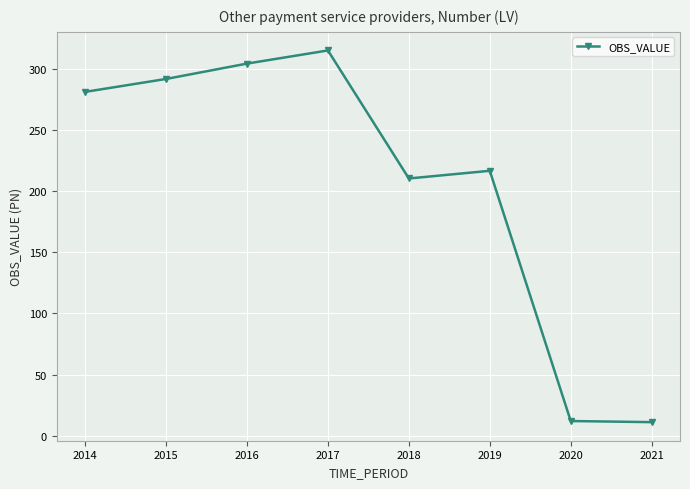

What is the change in value from 2014 to 2021?

-270.1